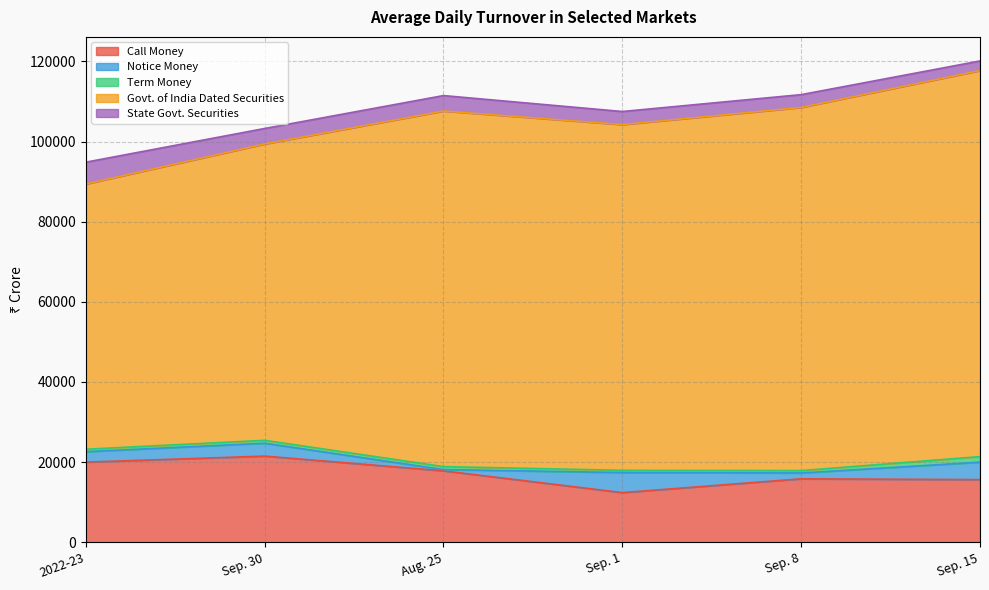

True or false: Call Money and Notice Money intersect in this chart.

False